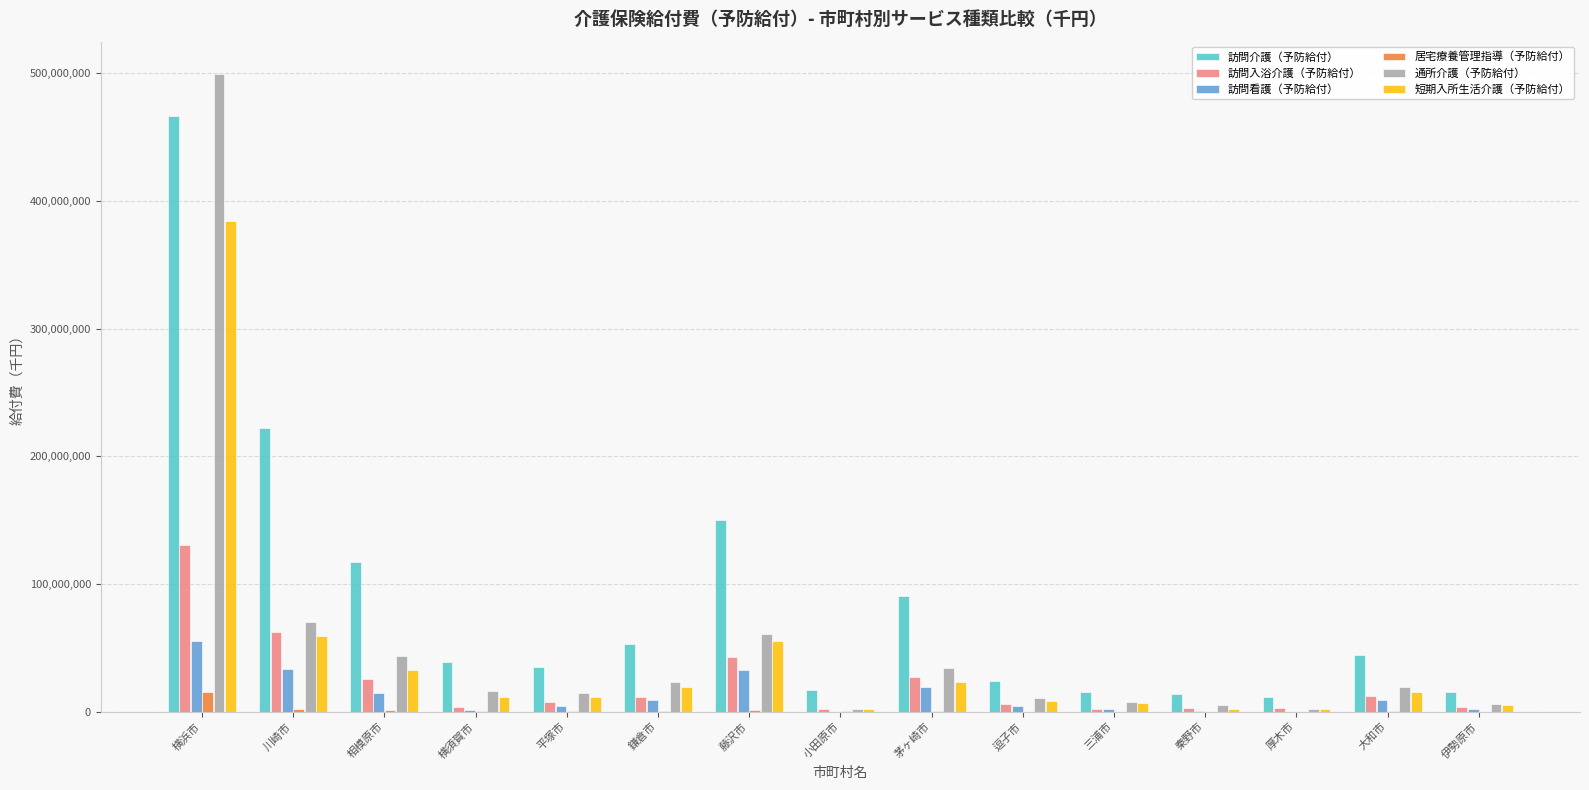

Which series has the widest spread of values?

通所介護（予防給付）